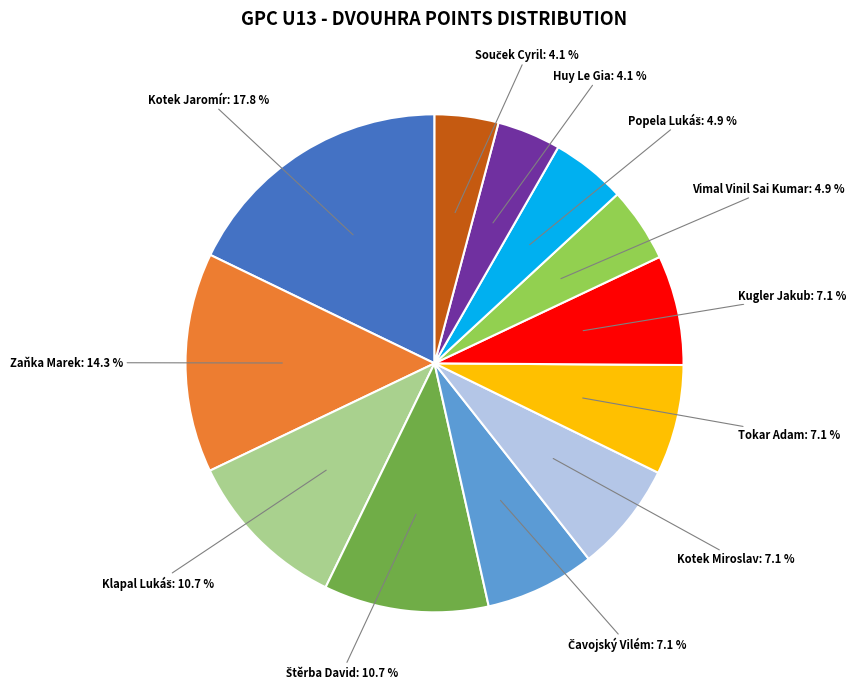

Is there a majority slice in this chart?

No